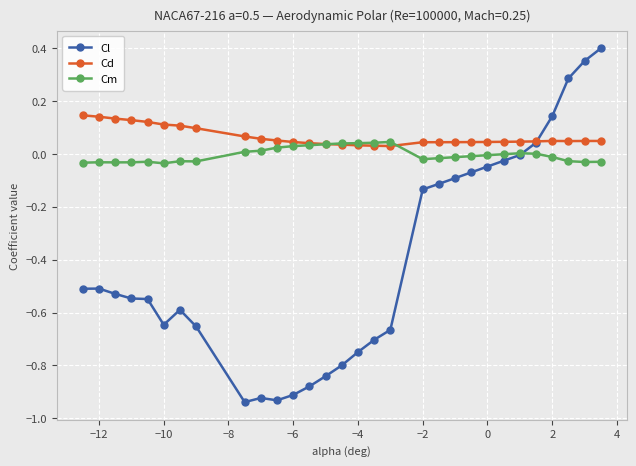

How many distinct data groups are displayed?

3